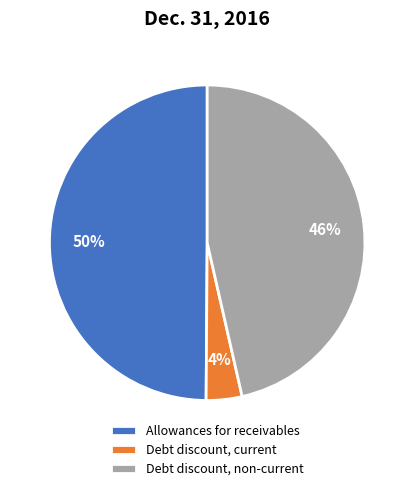

Is it true that Allowances for receivables is 50% of the pie?

True